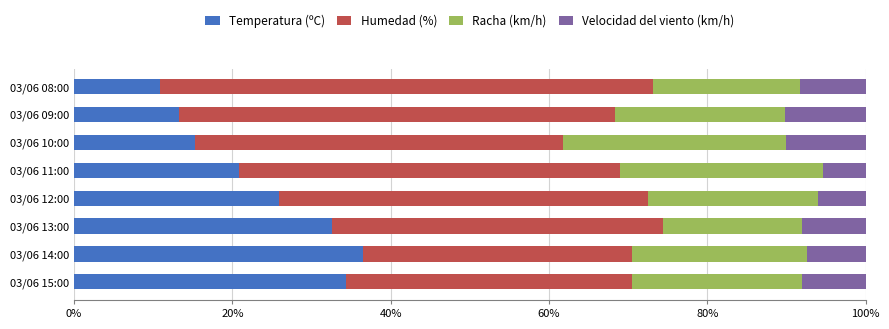

What is the total value across all series at 03/06 10:00?

100.0